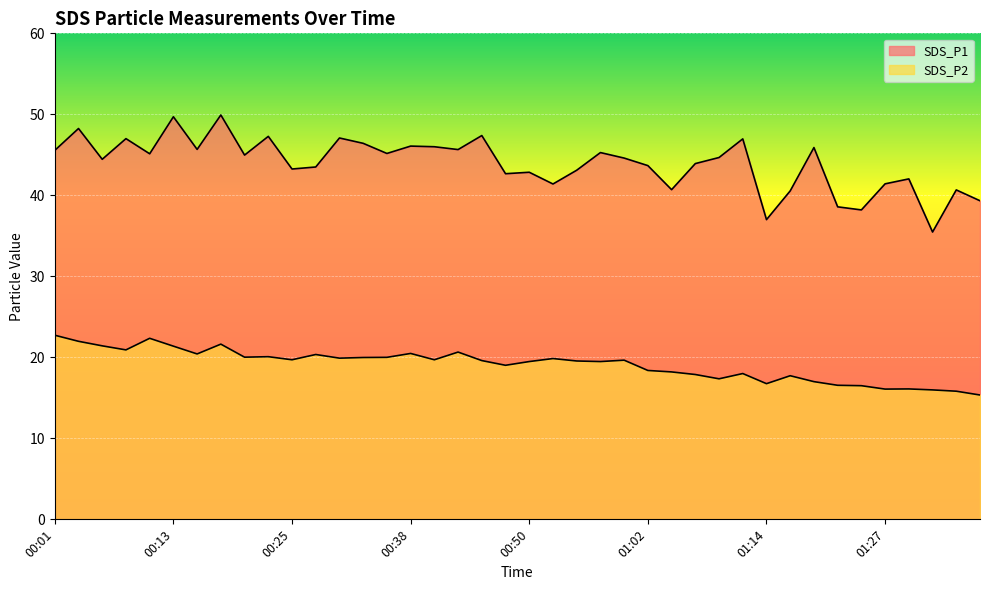

Reading left to right, list all the values displayed in this chart.

SDS_P1: 45.5	48.2	44.5	47.0	45.1	49.7	45.7	49.9	45.0	47.3	43.2	43.5	47.1	46.4	45.2	46.1	46.0	45.6	47.4	42.7	42.9	41.4	43.1	45.3	44.6	43.7	40.7	43.9	44.7	47.0	37.0	40.5	45.9	38.6	38.2	41.4	42.0	35.5	40.7	39.3
SDS_P2: 22.7	22.0	21.4	20.9	22.4	21.4	20.4	21.6	20.0	20.1	19.7	20.4	19.9	20.0	20.0	20.5	19.7	20.6	19.6	19.0	19.5	19.9	19.6	19.5	19.6	18.4	18.2	17.9	17.4	18.0	16.8	17.7	17.0	16.6	16.5	16.1	16.1	16.0	15.8	15.3